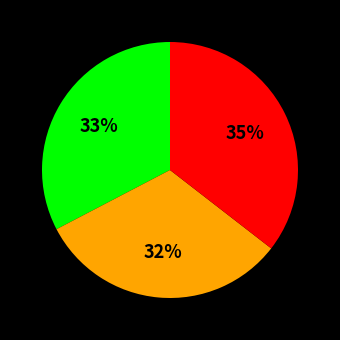

To the nearest percent, what is the average slice percentage?

33%